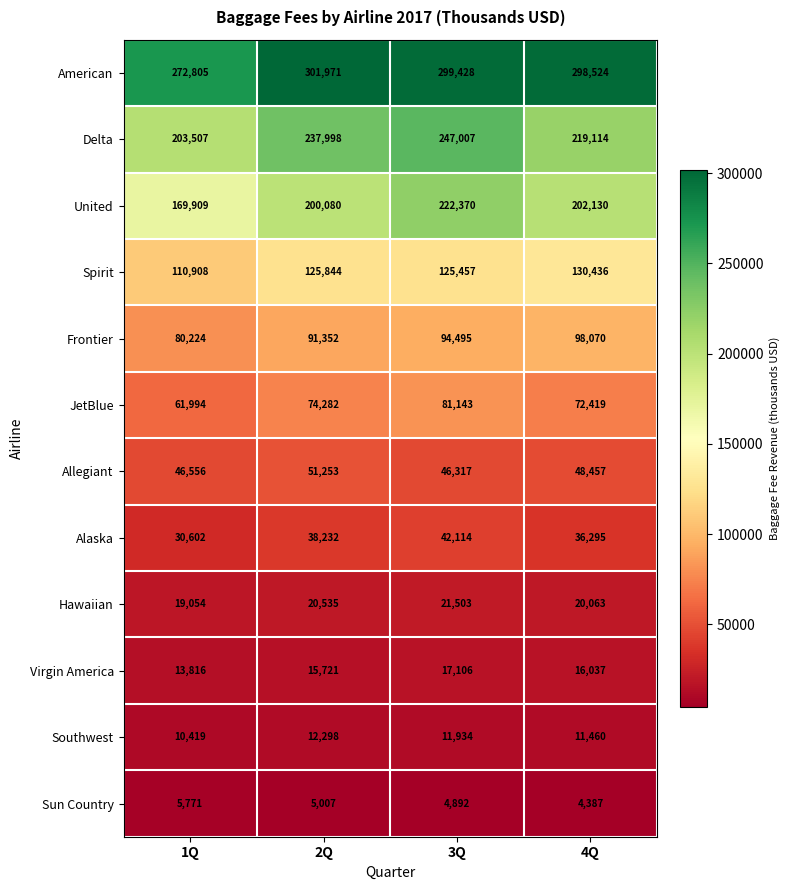

What is the approximate value of Virgin America at 2Q?

15721